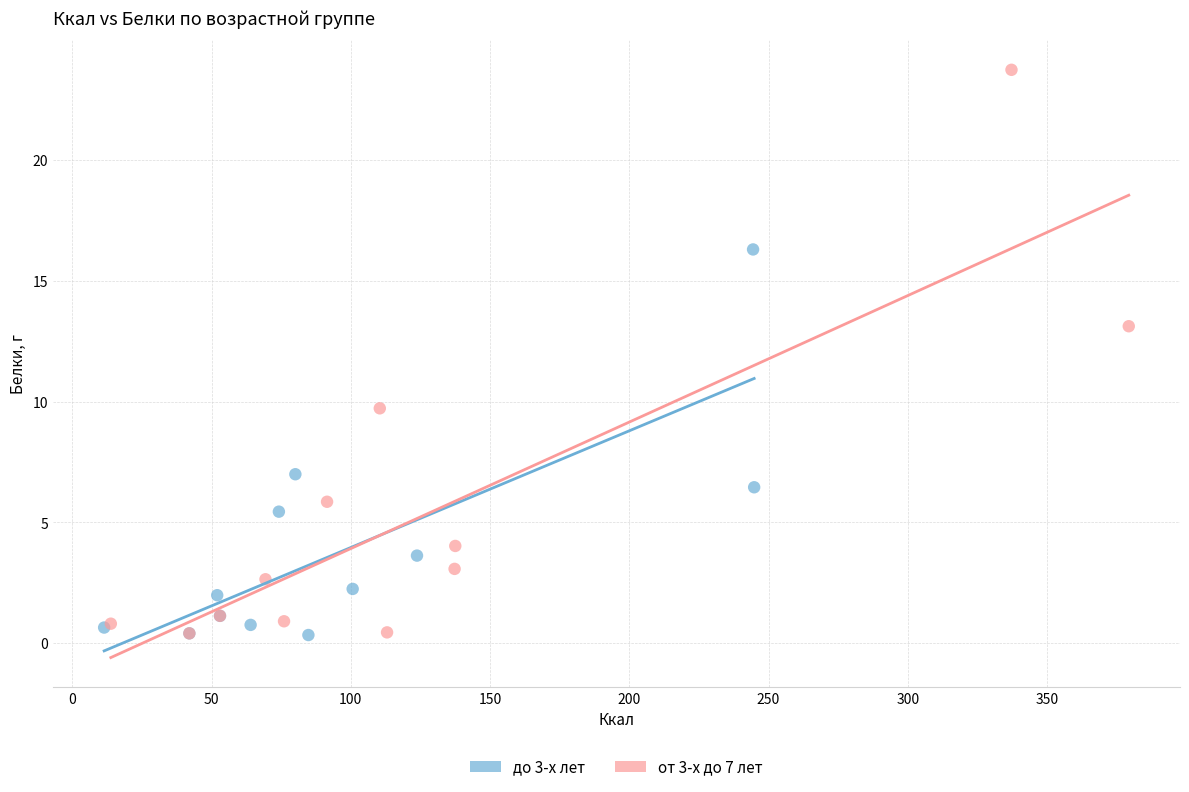

Which series reaches the maximum Y coordinate?

от 3-х до 7 лет